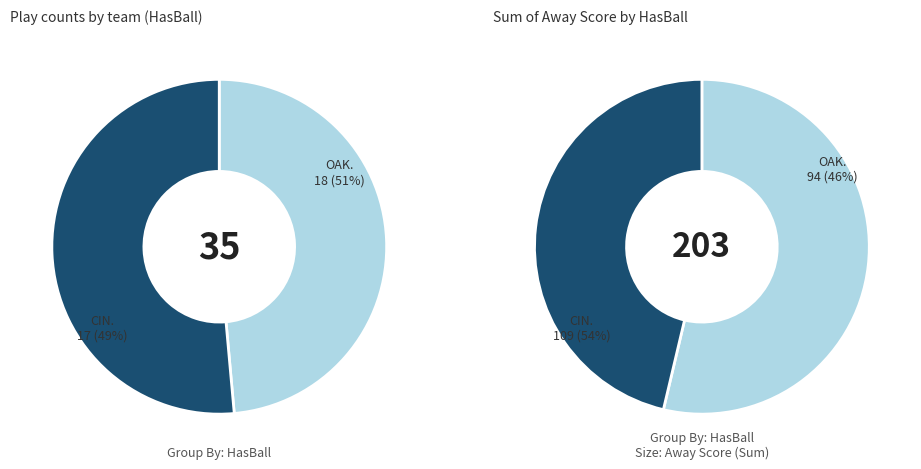

Which category has the biggest portion of the pie?

CIN